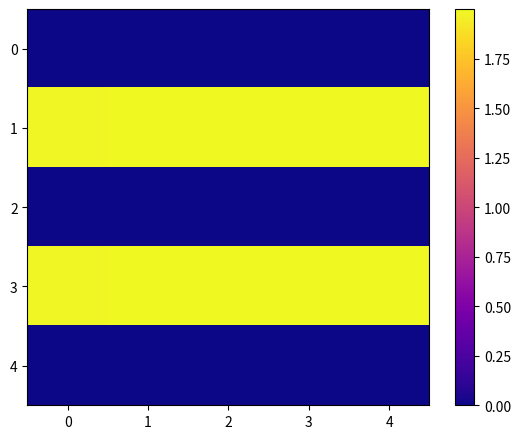

What is the greatest value displayed?

2.0